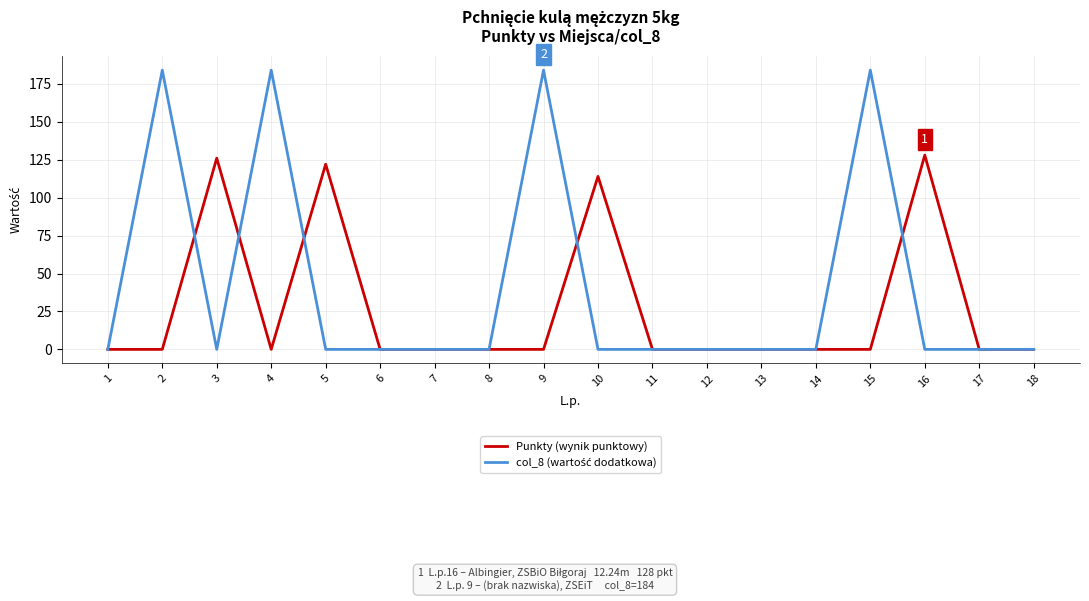

What is the spread (max minus min) of values at 4?

184